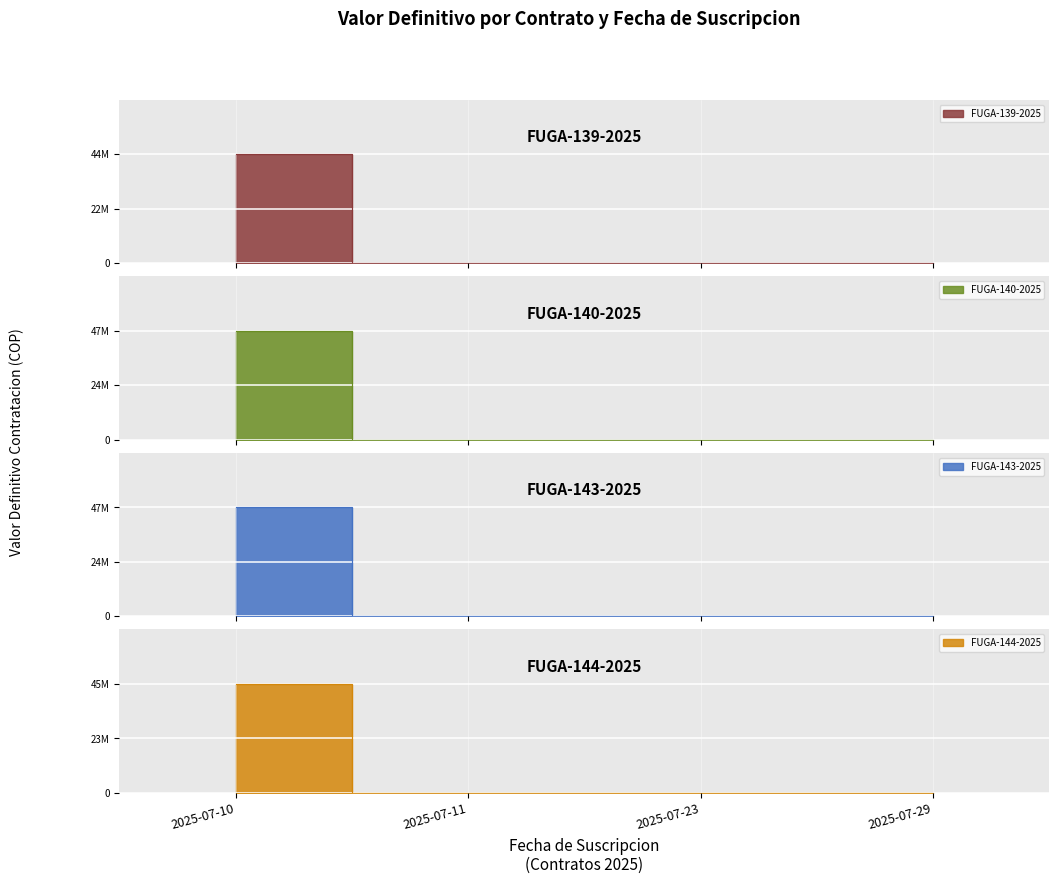

Which series has the largest range (max minus min)?

FUGA-140-2025